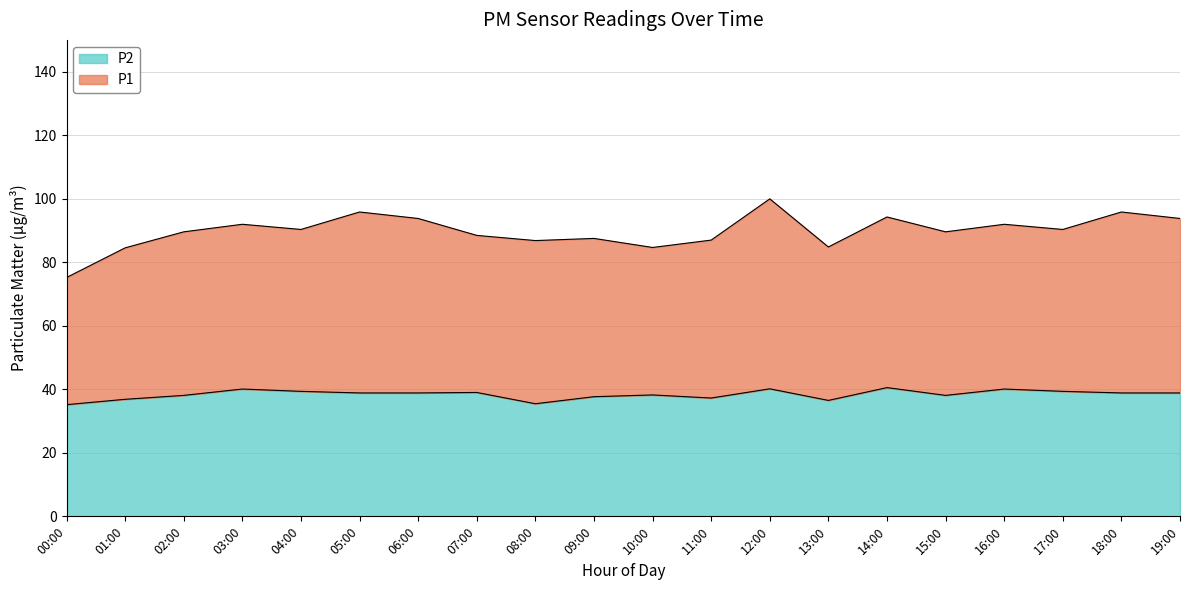

Is it true that P2 equals 40.1 at 03:00?

True